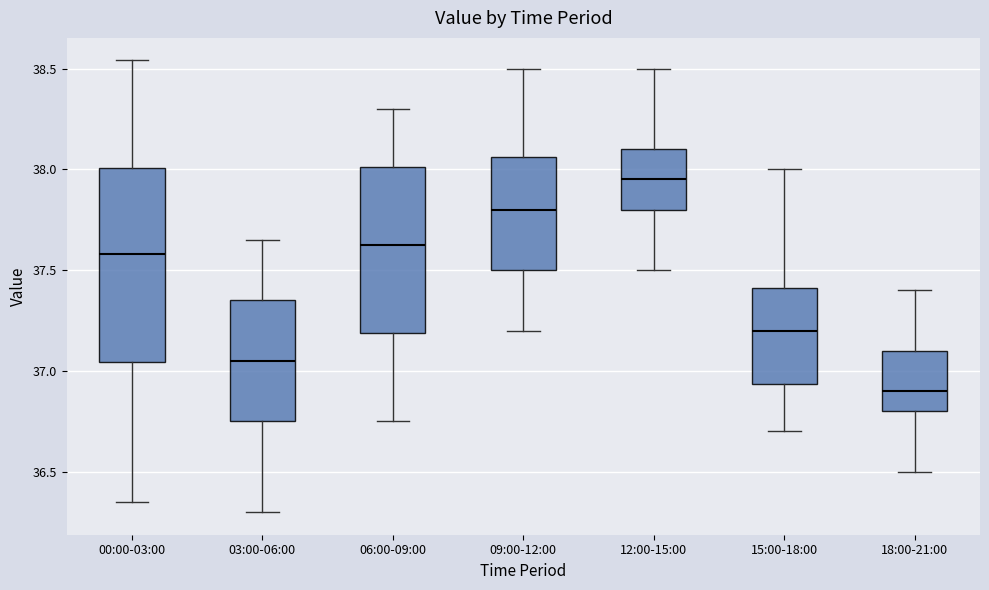

Reading left to right, read every box against the y-axis: the position of its median line, the range the box covers, and the ends of its whiskers. The values are not printed on the chart, so give them approximately, as read against the axis.

00:00-03:00: median 37.60, box 37.05 to 38.00, whiskers 36.35 to 38.55
03:00-06:00: median 37.05, box 36.75 to 37.35, whiskers 36.30 to 37.65
06:00-09:00: median 37.65, box 37.20 to 38.00, whiskers 36.75 to 38.30
09:00-12:00: median 37.80, box 37.50 to 38.05, whiskers 37.20 to 38.50
12:00-15:00: median 37.95, box 37.80 to 38.10, whiskers 37.50 to 38.50
15:00-18:00: median 37.20, box 36.95 to 37.40, whiskers 36.70 to 38.00
18:00-21:00: median 36.90, box 36.80 to 37.10, whiskers 36.50 to 37.40